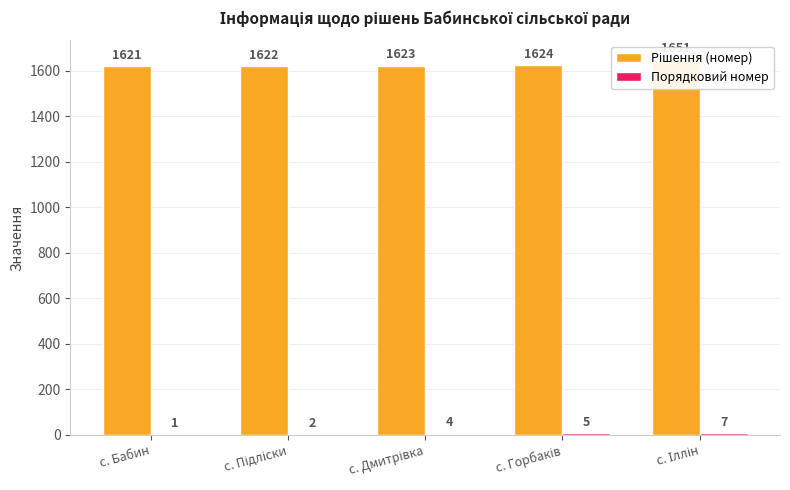

Read the Порядковий номер value at с. Горбаків.

5